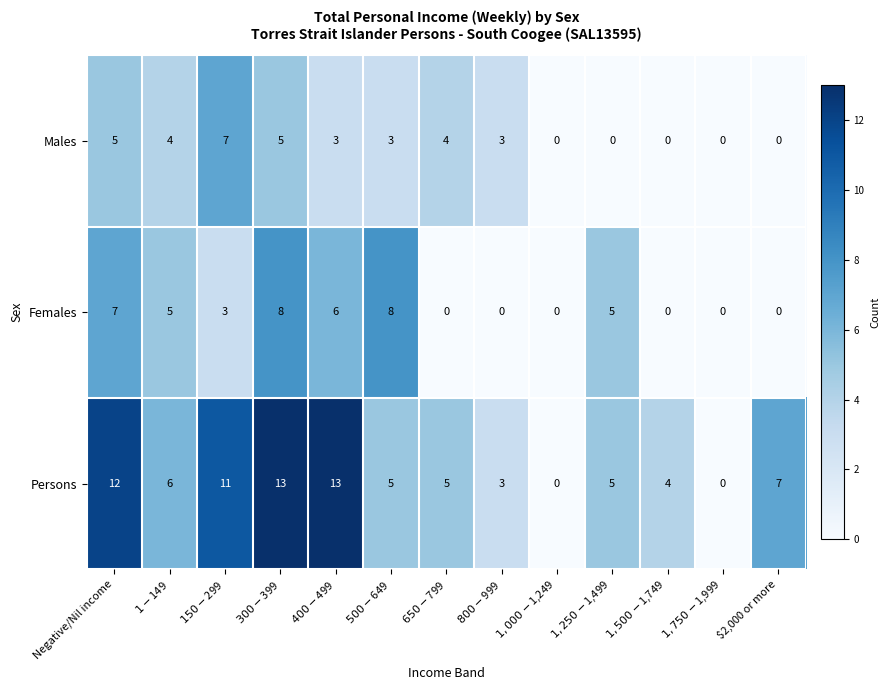

Rank the series by their average value, from lowest to highest.

Males, Females, Persons